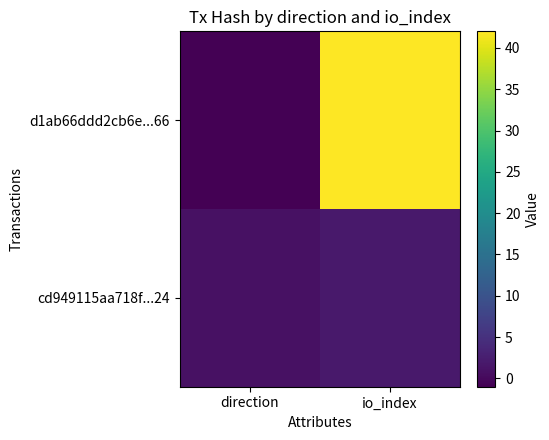

At how many categories does at least one series exceed 19?

1